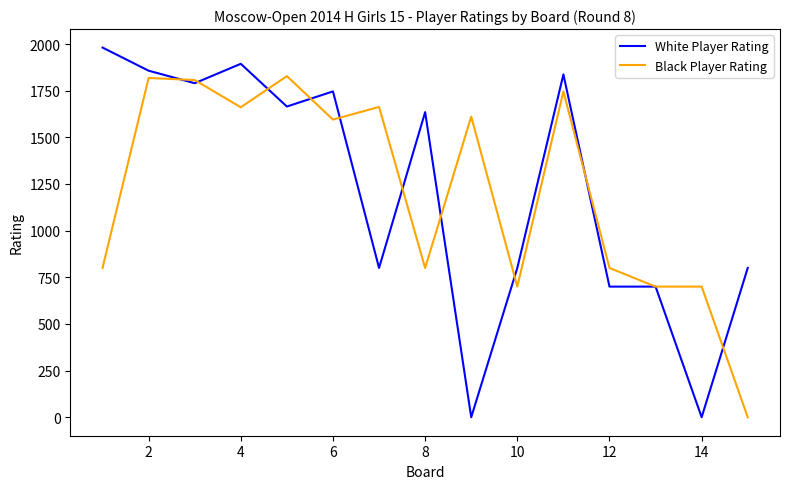

Which series has the widest spread of values?

White Player Rating